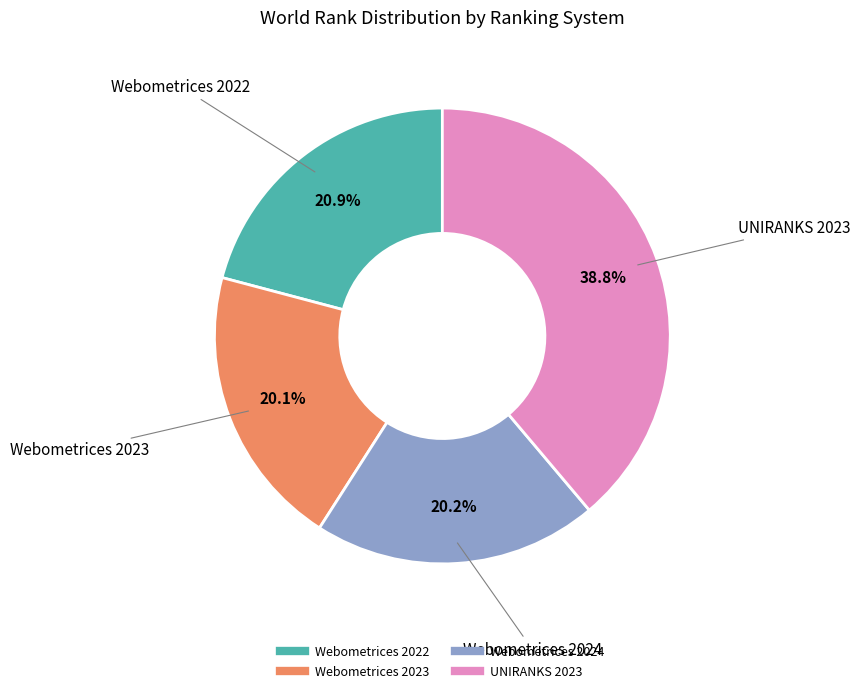

How many slices are in this pie chart?

4